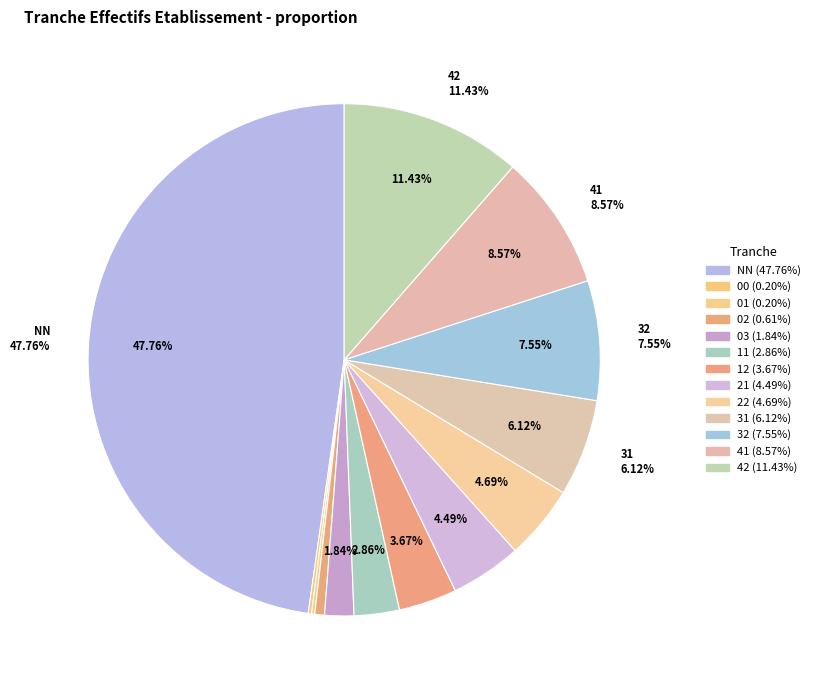

How many segments does this pie chart have?

13